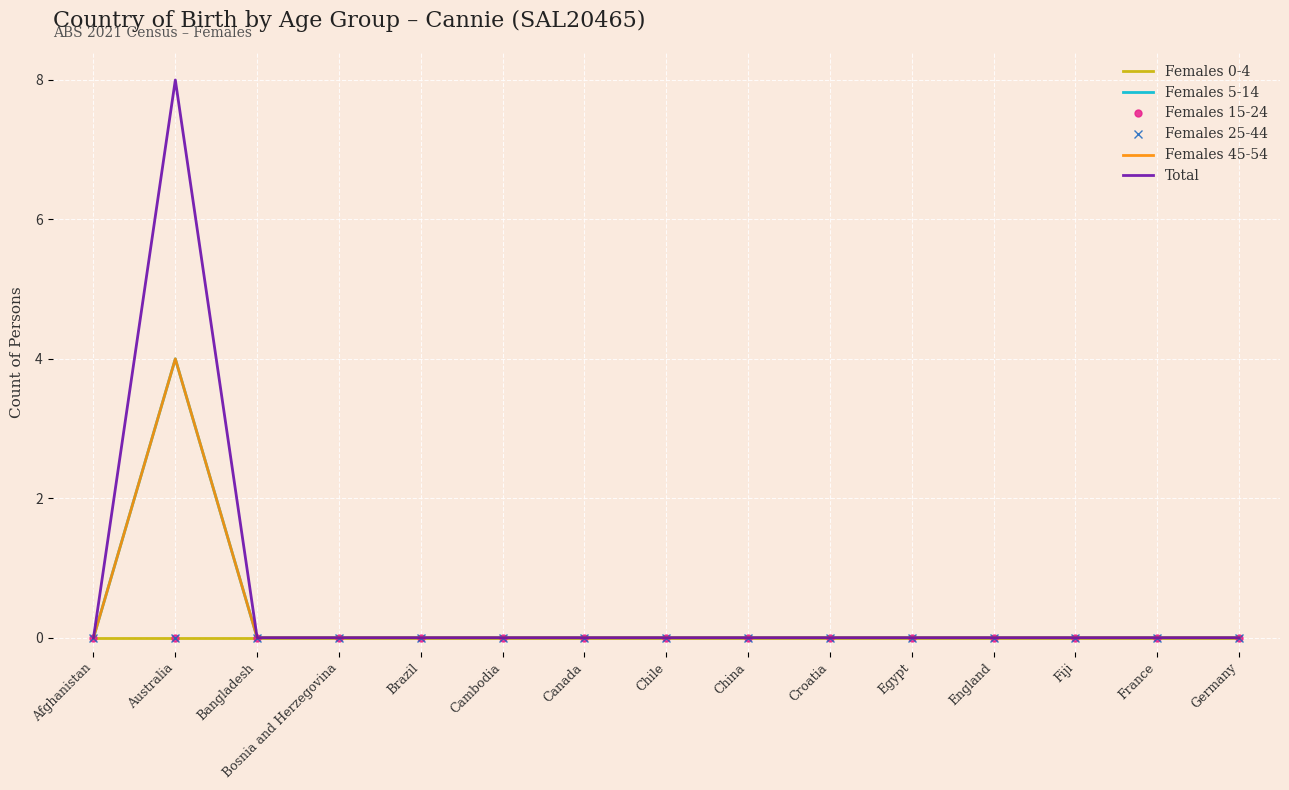

At how many categories does at least one series exceed 6?

1